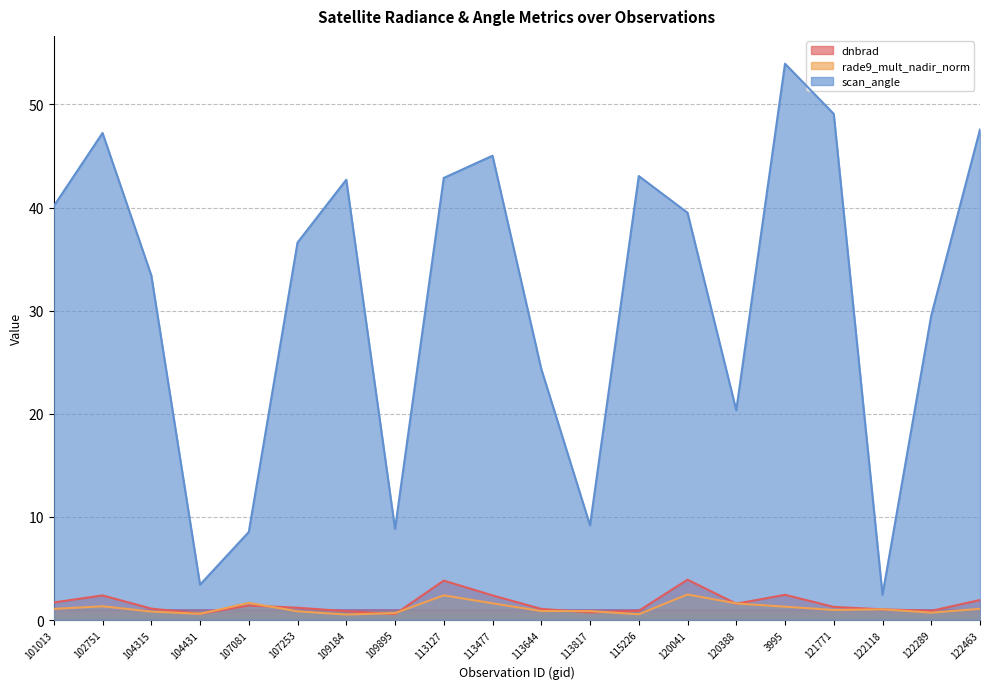

List the series in order of their peak value, lowest first.

rade9_mult_nadir_norm, dnbrad, scan_angle